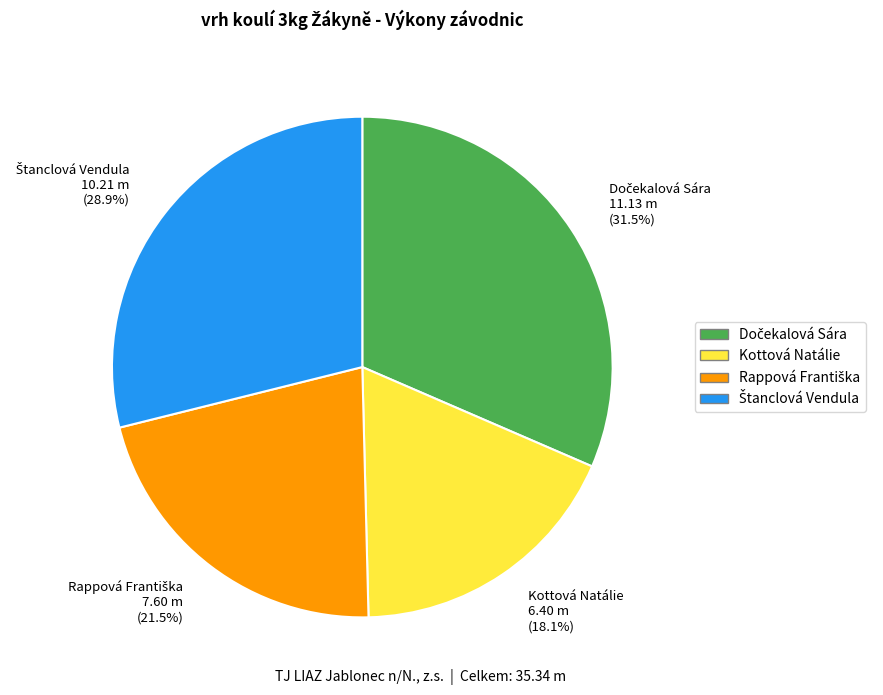

Which slice is the smallest?

Kottová Natálie